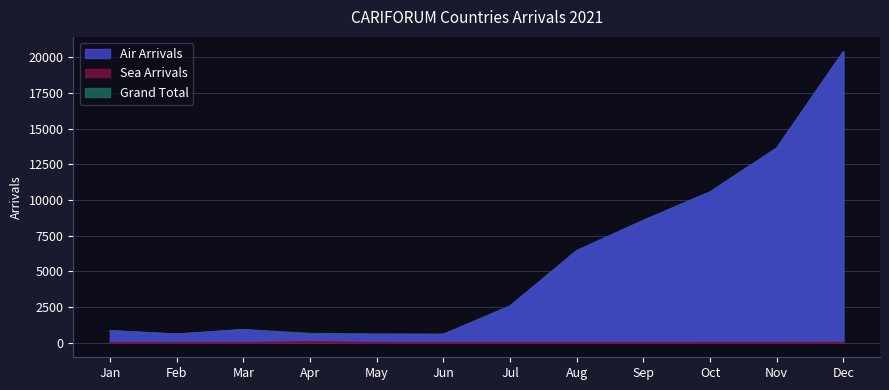

How many interior local peaks does the Sea Arrivals series have?

3